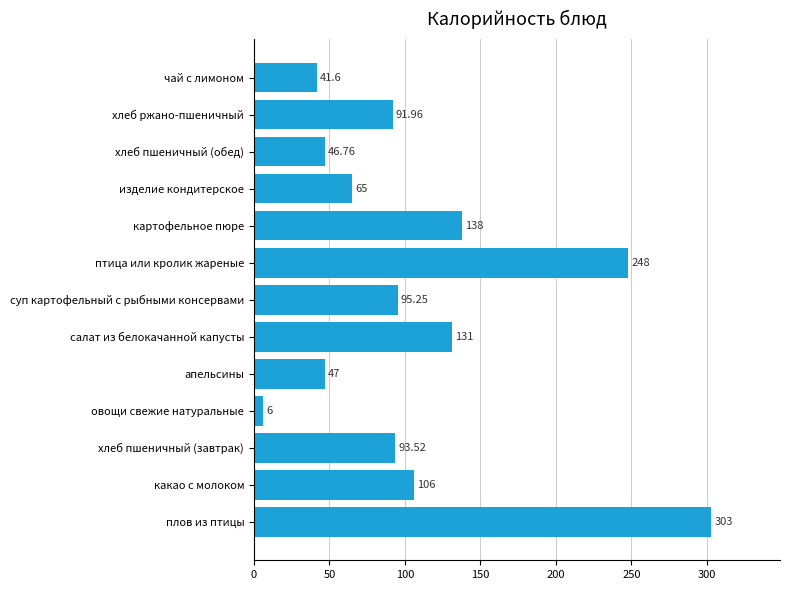

What is the difference between the maximum and minimum values?

297.0